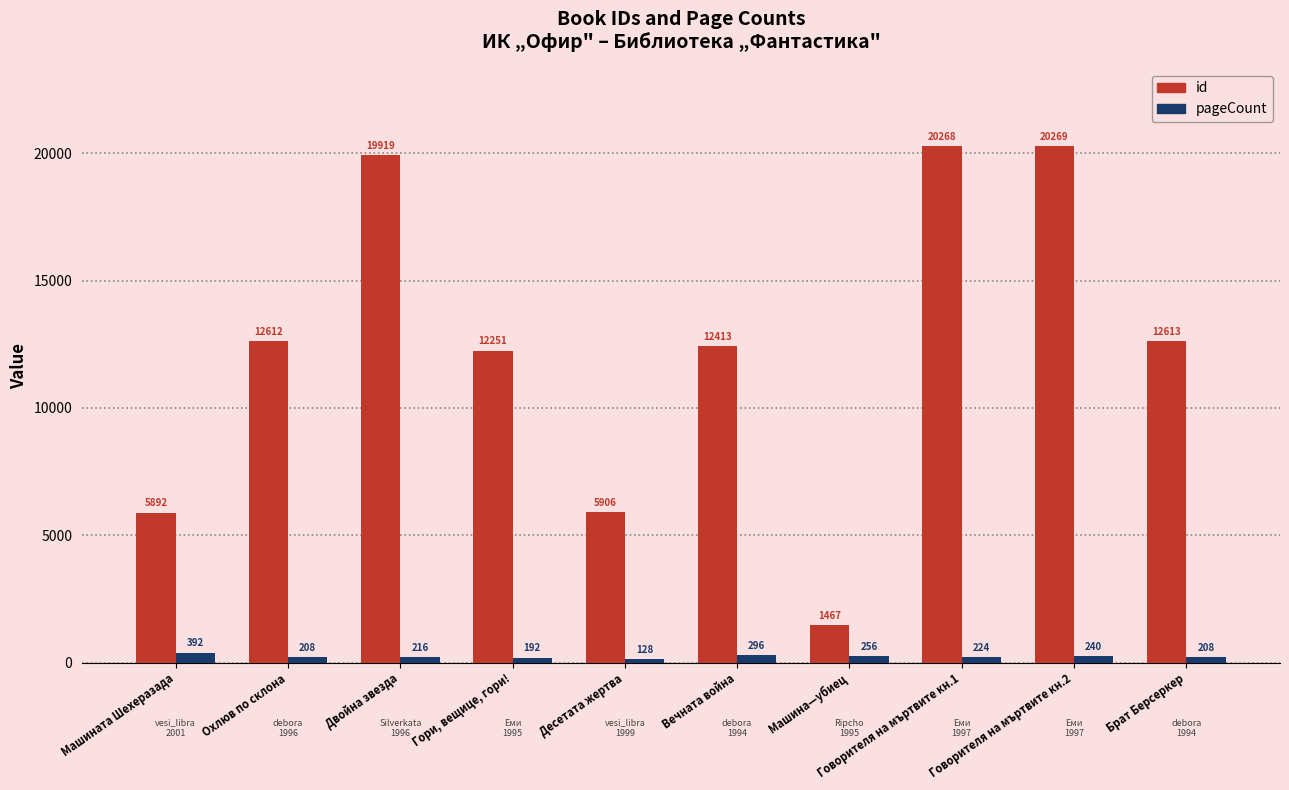

How many categories are shown in the chart?

10